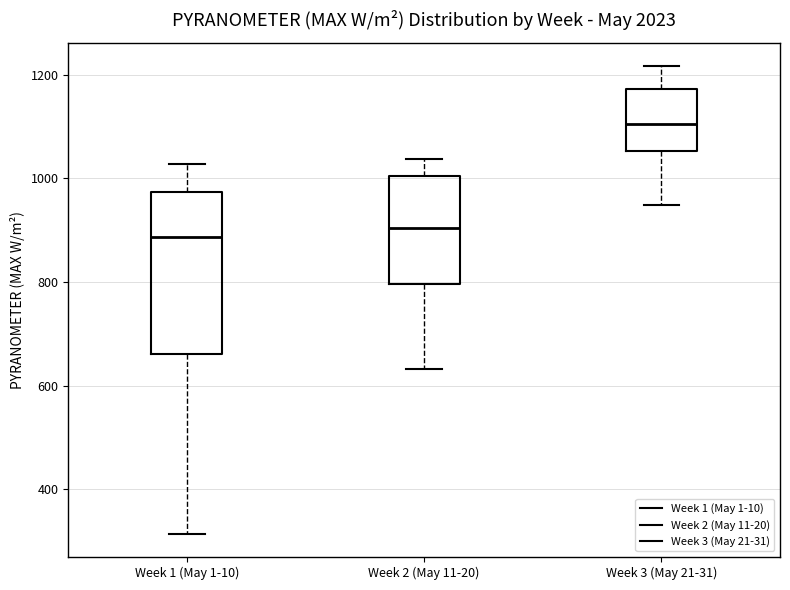

Where is the upper edge of the box for Week 3 (May 21-31) on the y-axis? The values are not printed on the chart, so give them approximately, as read against the axis.

1180